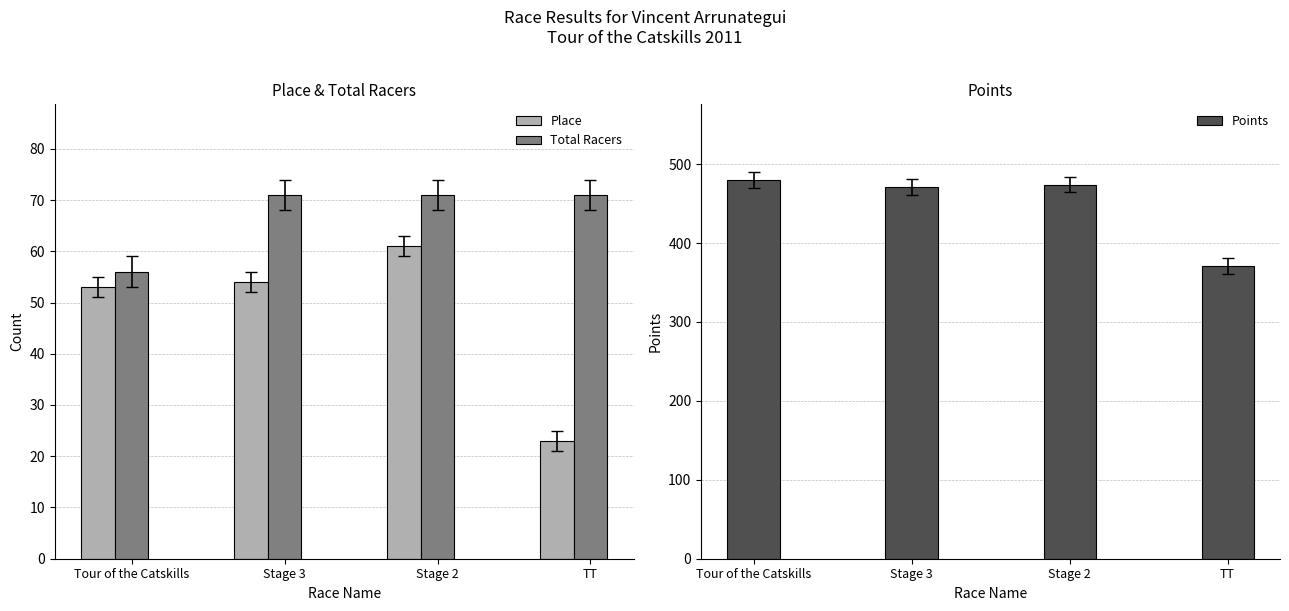

The value of Total Racers at TT is 71.0. True or false?

True